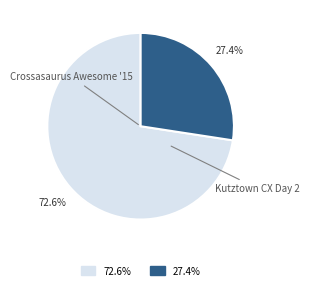

To the nearest percent, what percentage of the pie is Crossasaurus Awesome '15?

73%